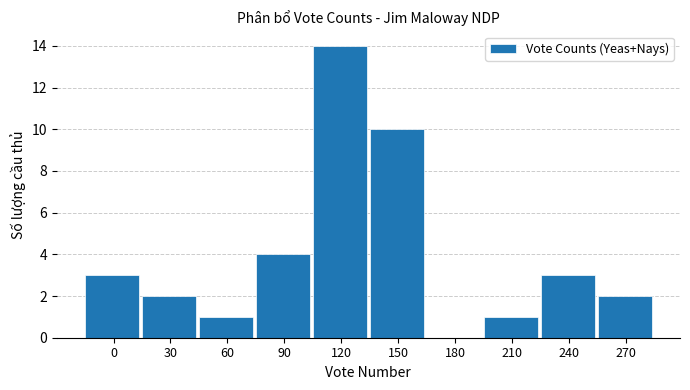

How many values are above zero?

9